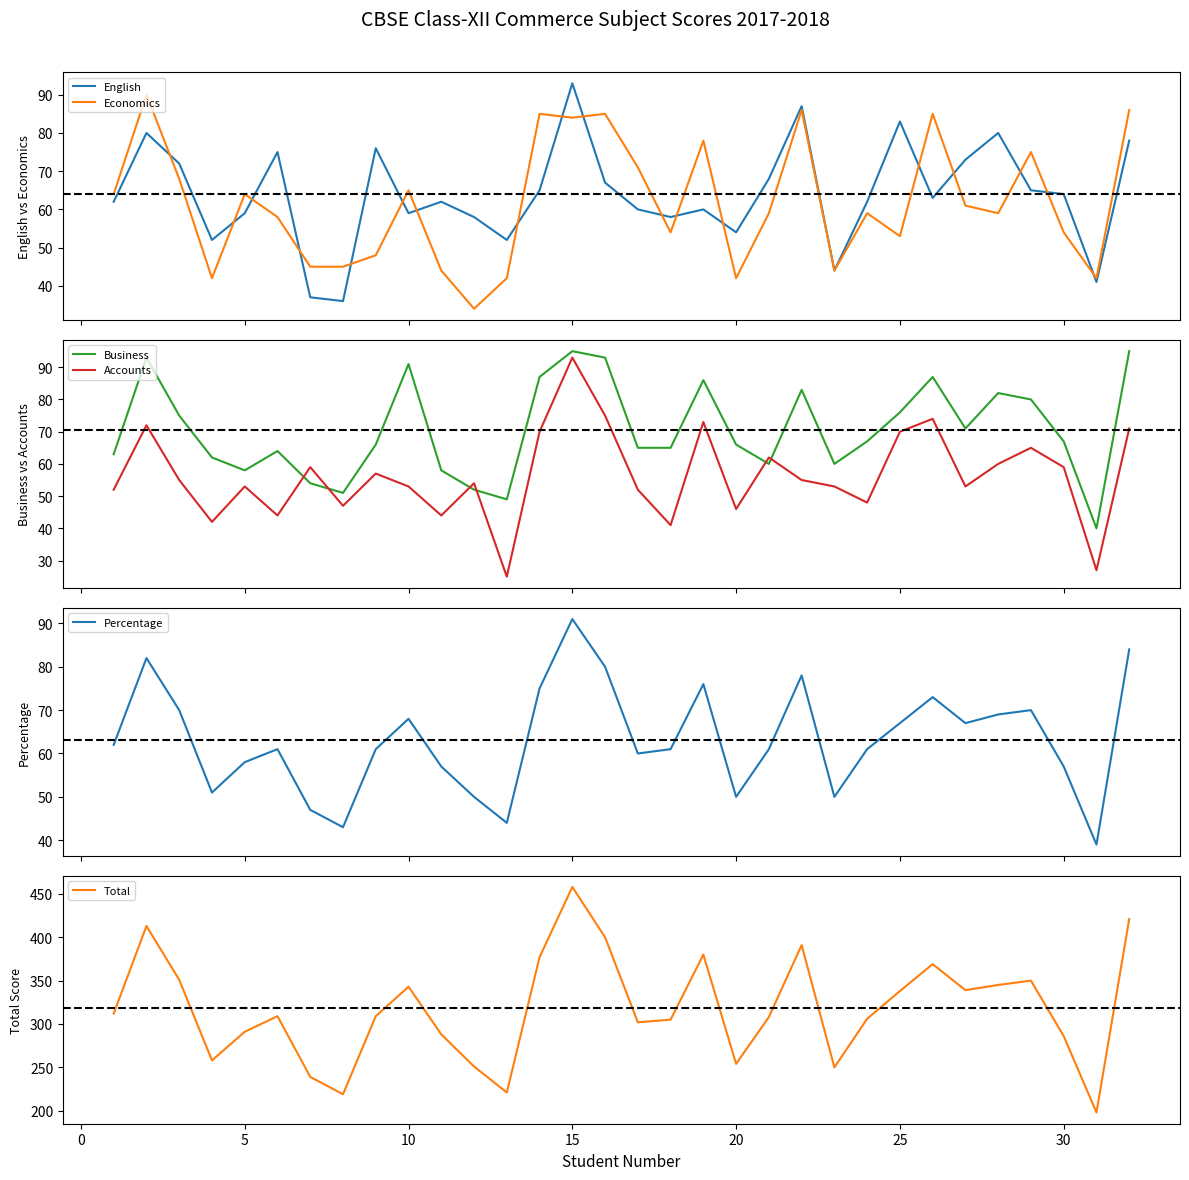

Which series has the largest total across all categories?

Total